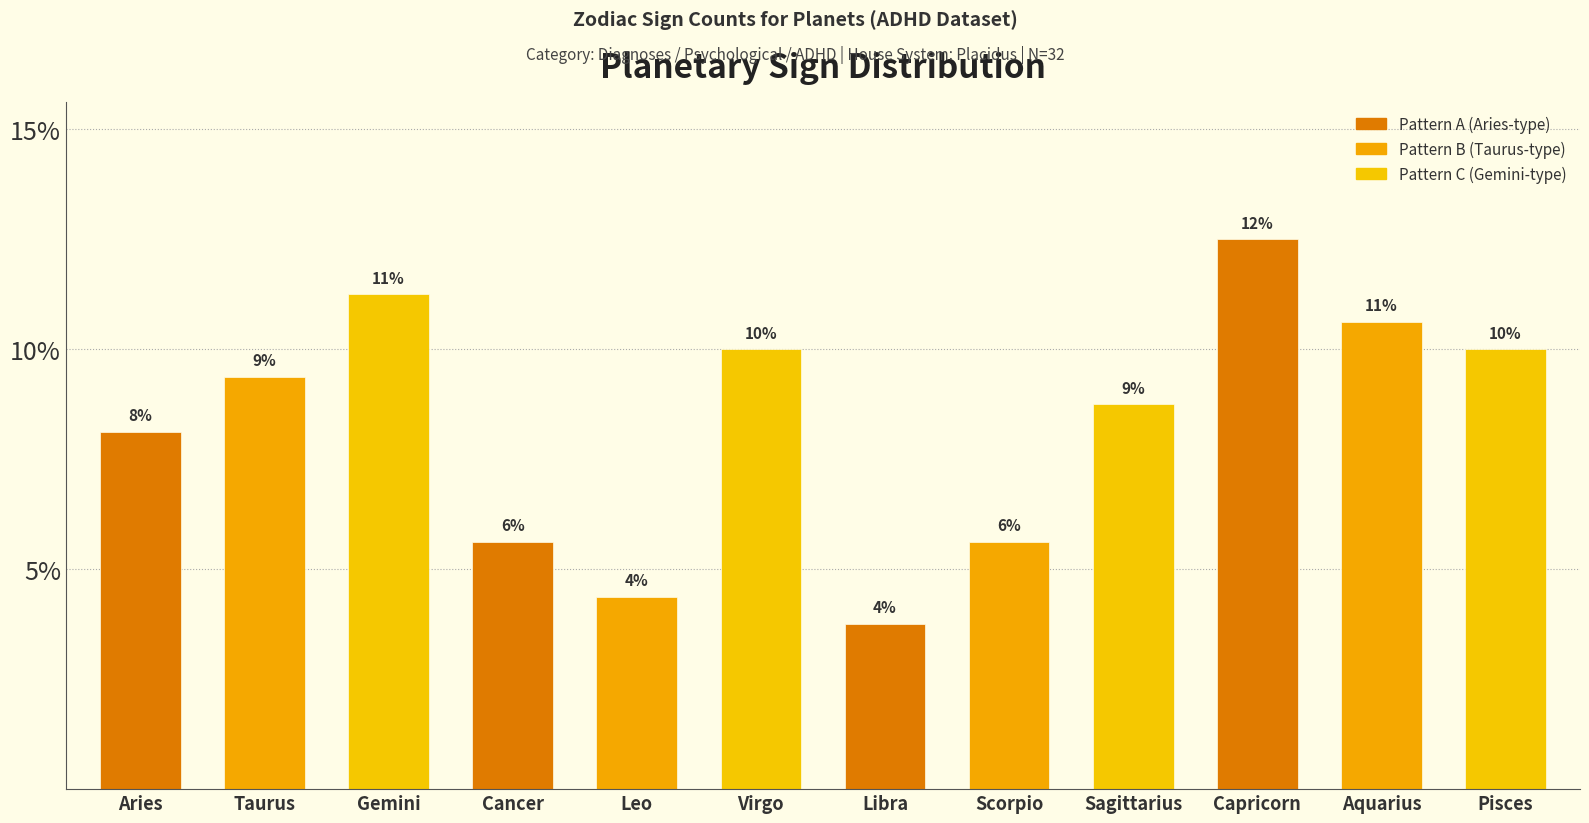

How many bars are there in total?

12